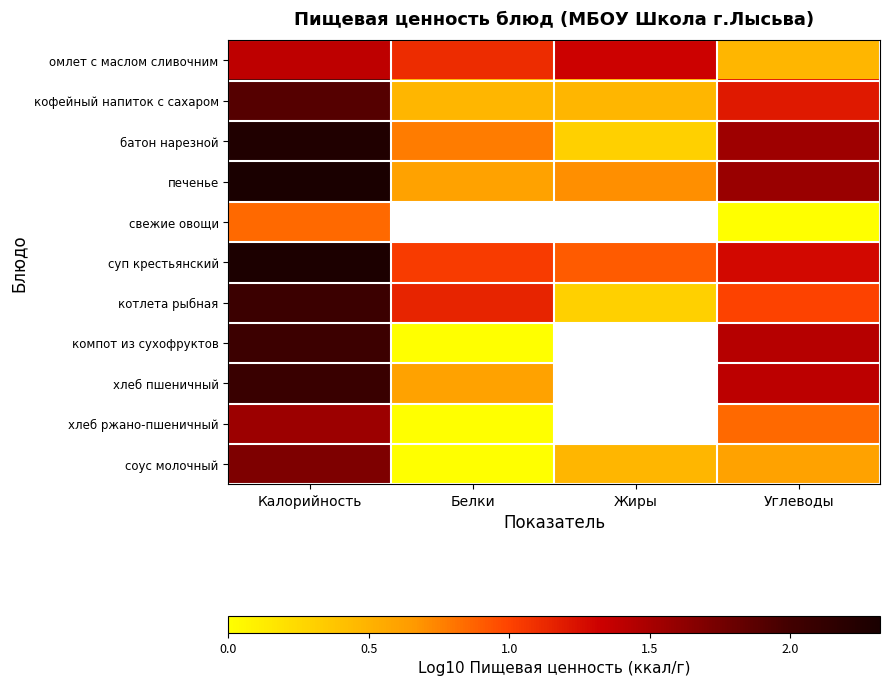

Between Жиры and Калорийность, which is larger?

Калорийность